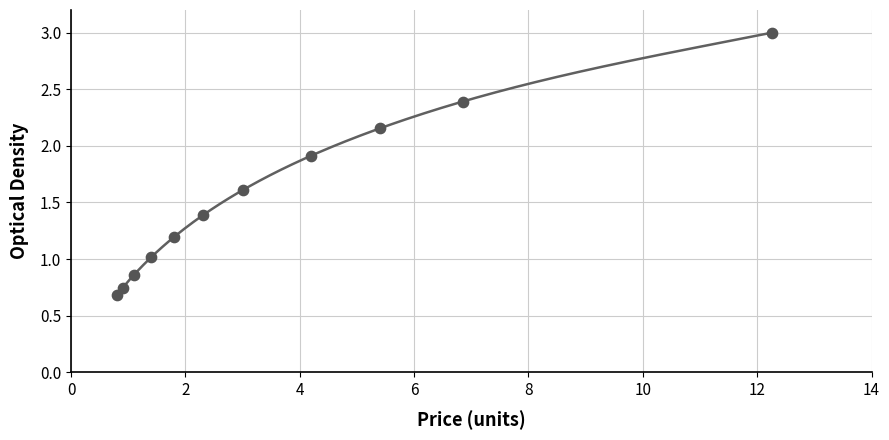

What is the average X value?

3.6